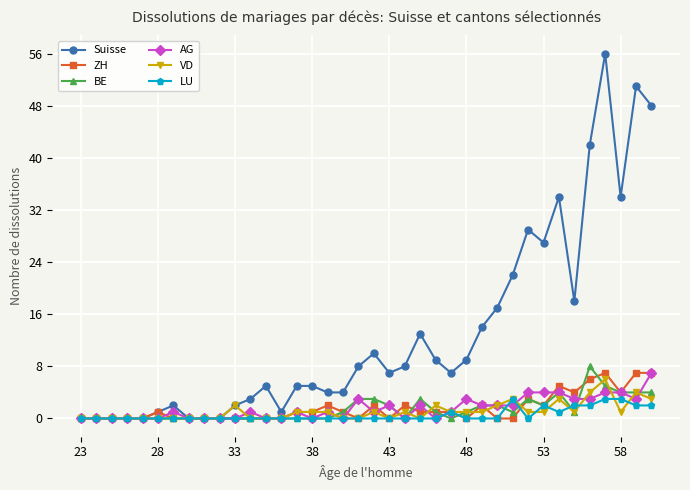

Which series has the widest spread of values?

Suisse